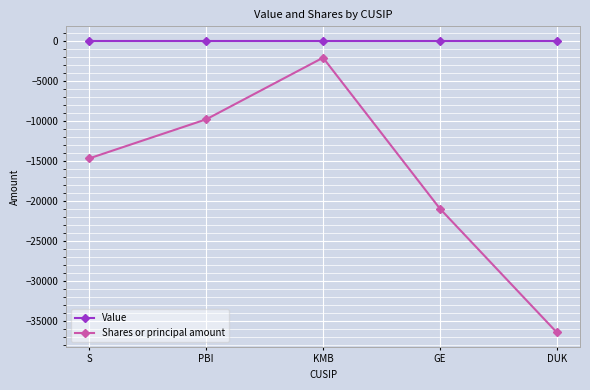

What is the difference between the maximum and second lowest values in the Shares or principal amount series?

18851